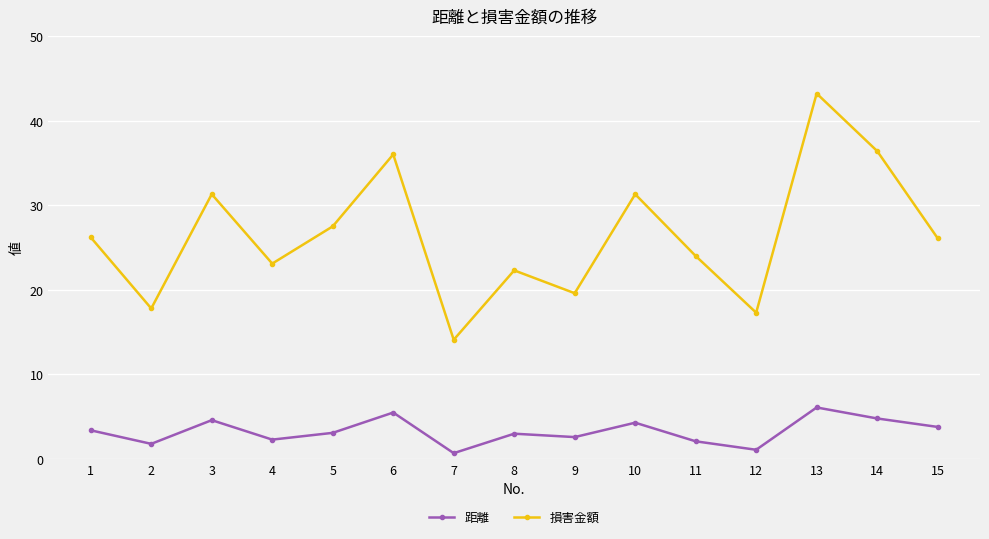

At 15, list the series in order from smallest to largest.

距離, 損害金額